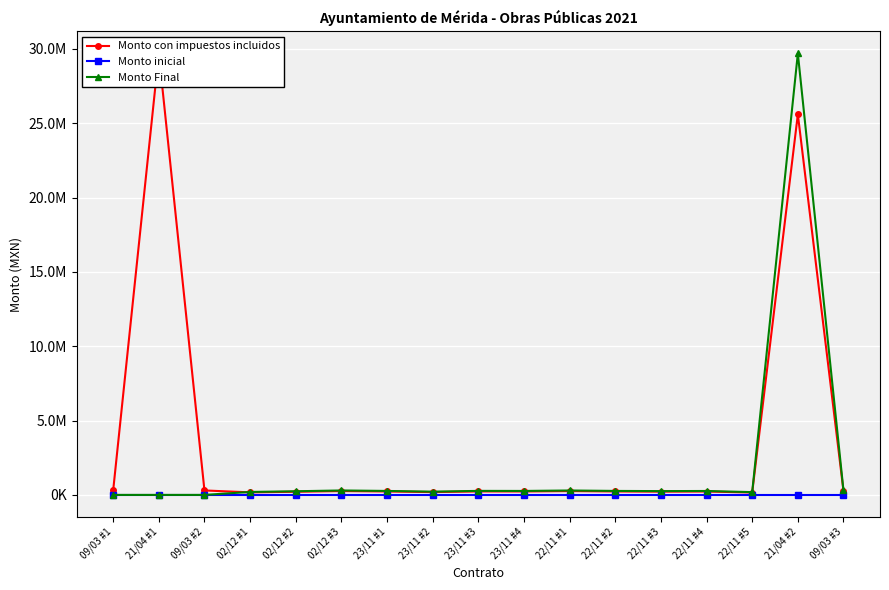

How many lines are shown in the chart?

3